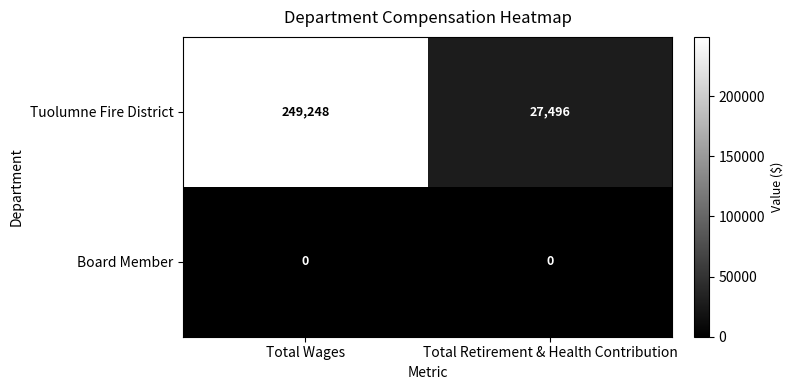

At which category is the sum across all series the highest?

Total Wages